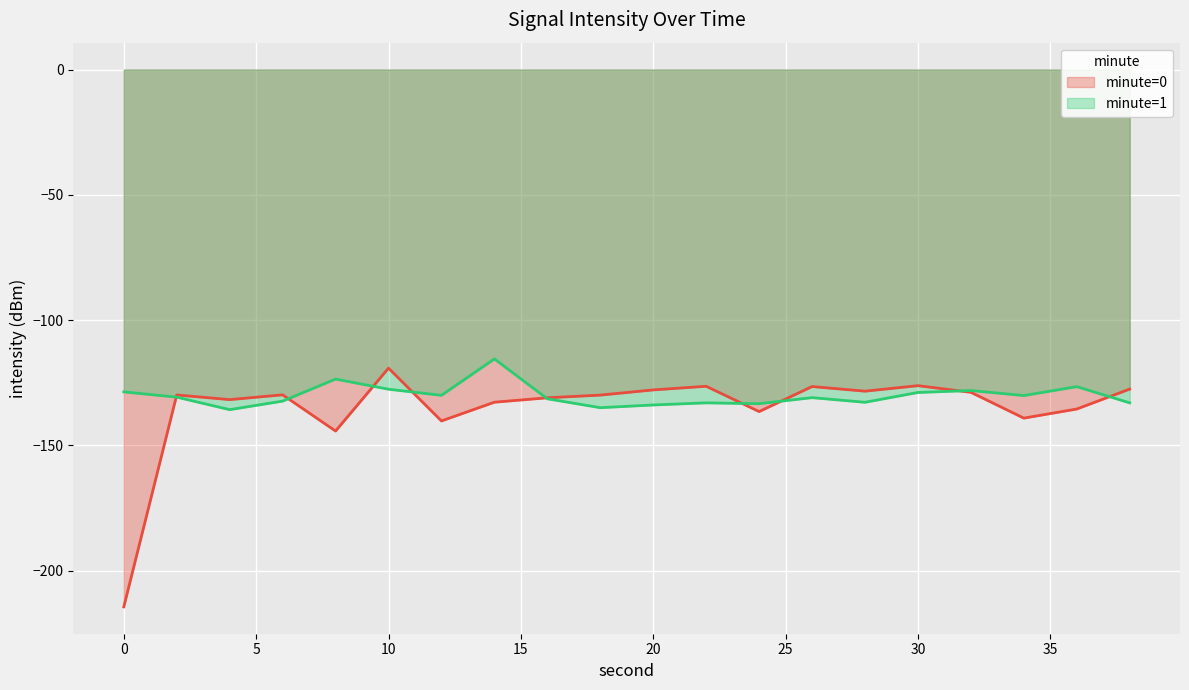

What is the total value across all series at 8?

-267.8